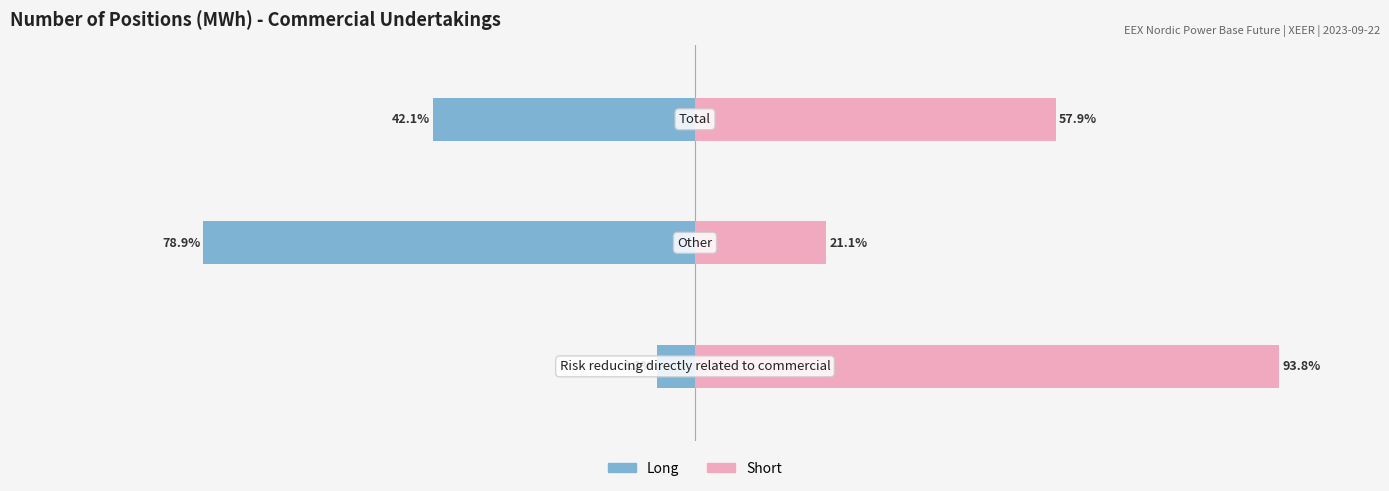

What is the value of the Long bar at the 2nd from the left?

-78.9